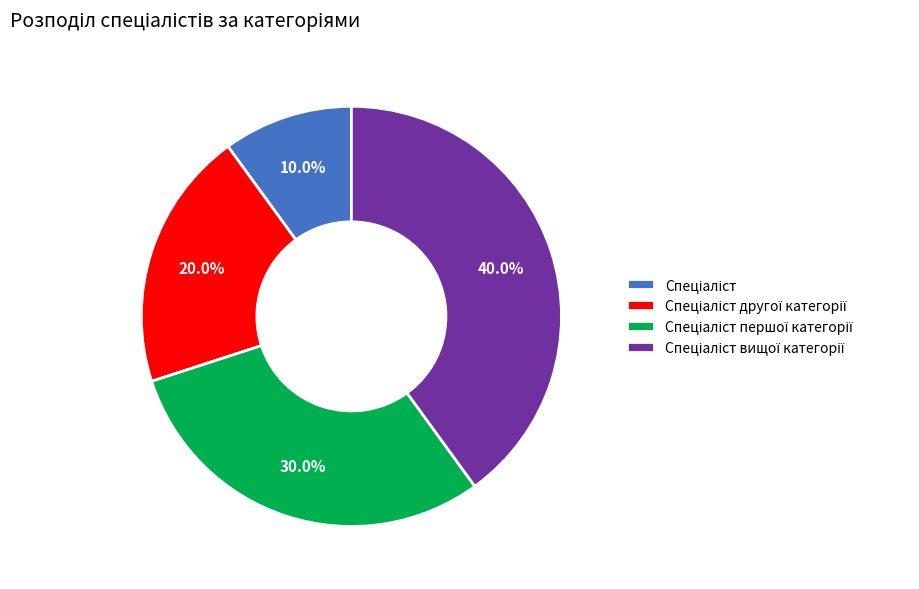

Is there any slice that represents more than half of the pie?

No